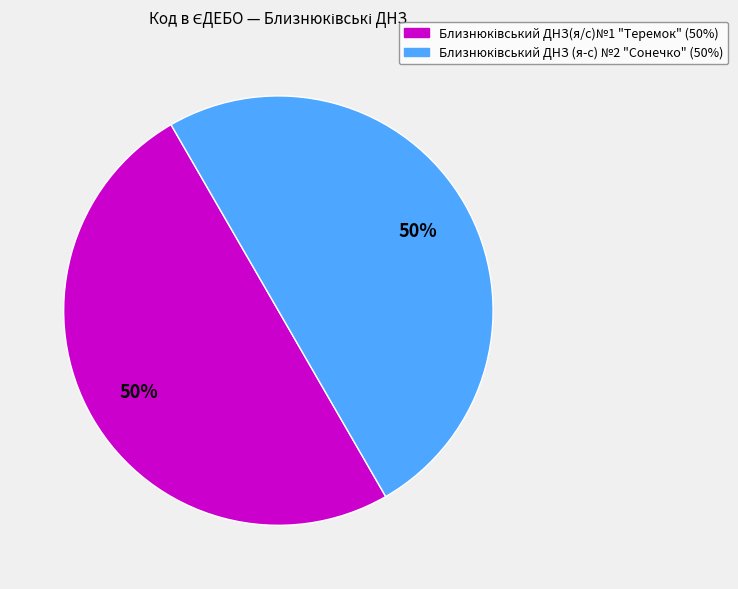

To the nearest percent, what is the average slice percentage?

50%